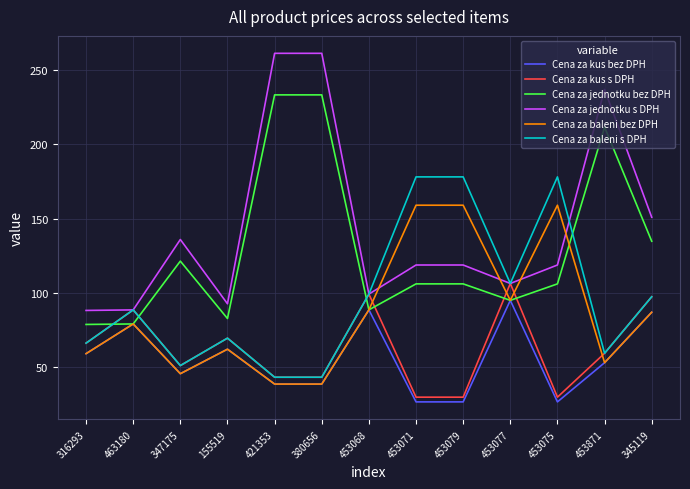

What position from the left is 155519?

4